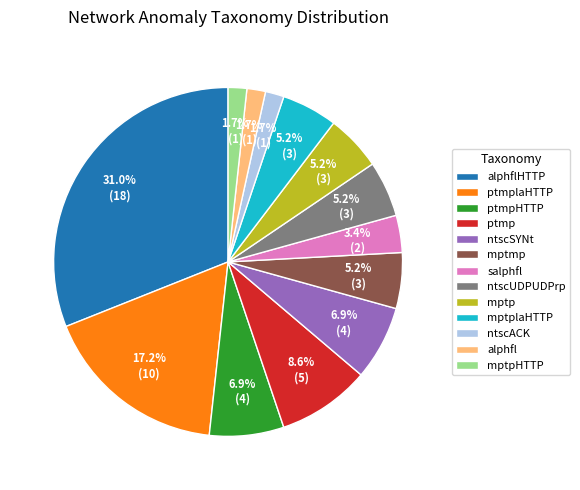

Between alphflHTTP and mptp, which is larger?

alphflHTTP